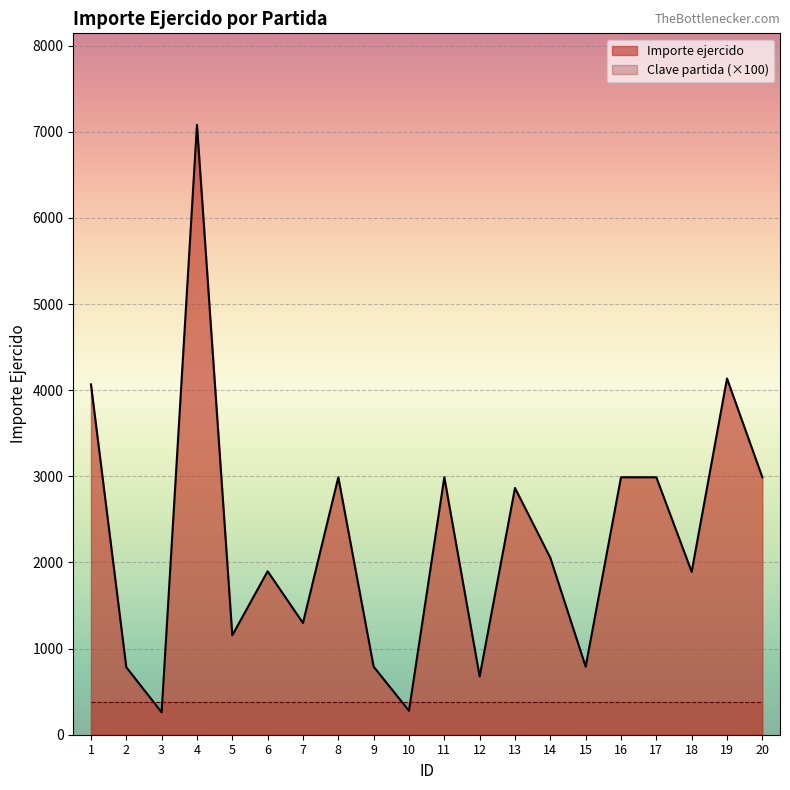

List the labels in order of value, smallest first.

3, 10, 12, 2, 9, 15, 5, 7, 18, 6, 14, 13, 8, 11, 16, 17, 20, 1, 19, 4